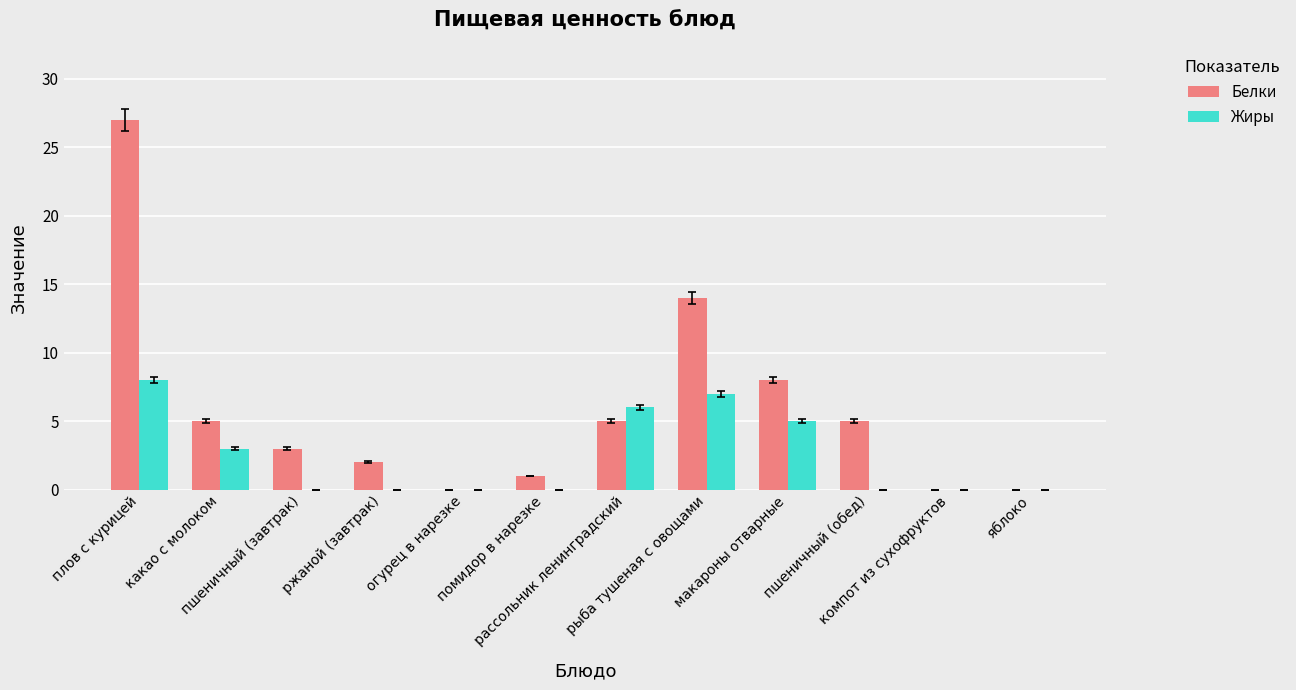

What are all the series names shown in the legend?

Белки, Жиры